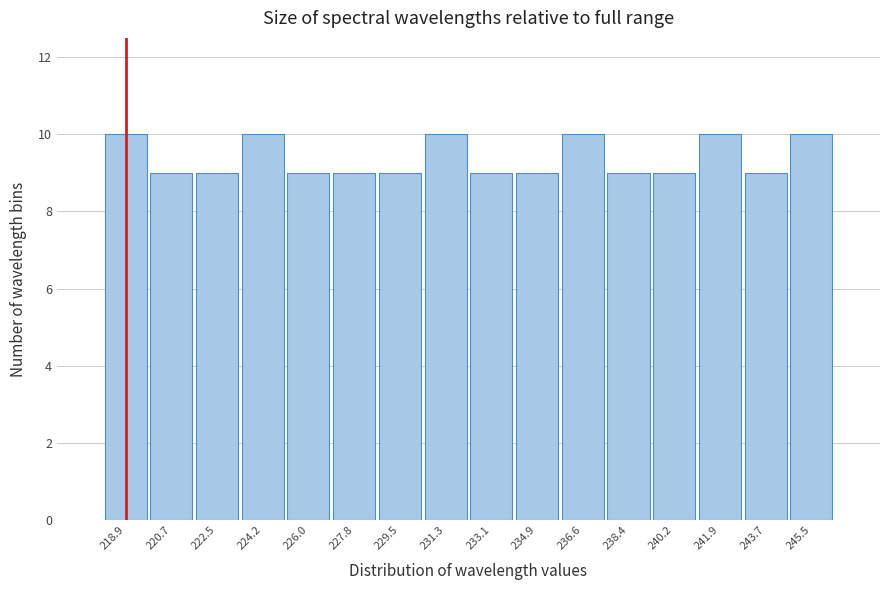

Reading left to right, transcribe this chart: for each bar, give the range it covers on the x-axis and its height. Neither the bar edges nor the heights are printed on the chart, so give them approximately, as read against the axes.

218.0 to 219.8: 10
219.8 to 221.6: 9
221.6 to 223.4: 9
223.4 to 225.2: 10
225.2 to 226.8: 9
226.8 to 228.6: 9
228.6 to 230.4: 9
230.4 to 232.2: 10
232.2 to 234.0: 9
234.0 to 235.8: 9
235.8 to 237.6: 10
237.6 to 239.2: 9
239.2 to 241.0: 9
241.0 to 242.8: 10
242.8 to 244.6: 9
244.6 to 246.4: 10